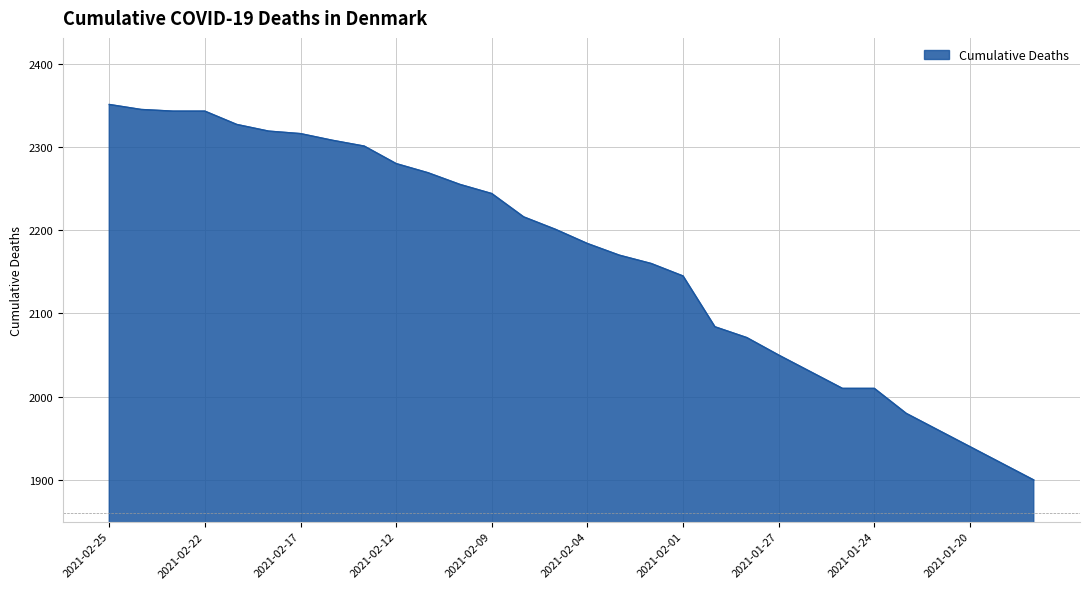

What is the minimum value shown in the chart?

1900